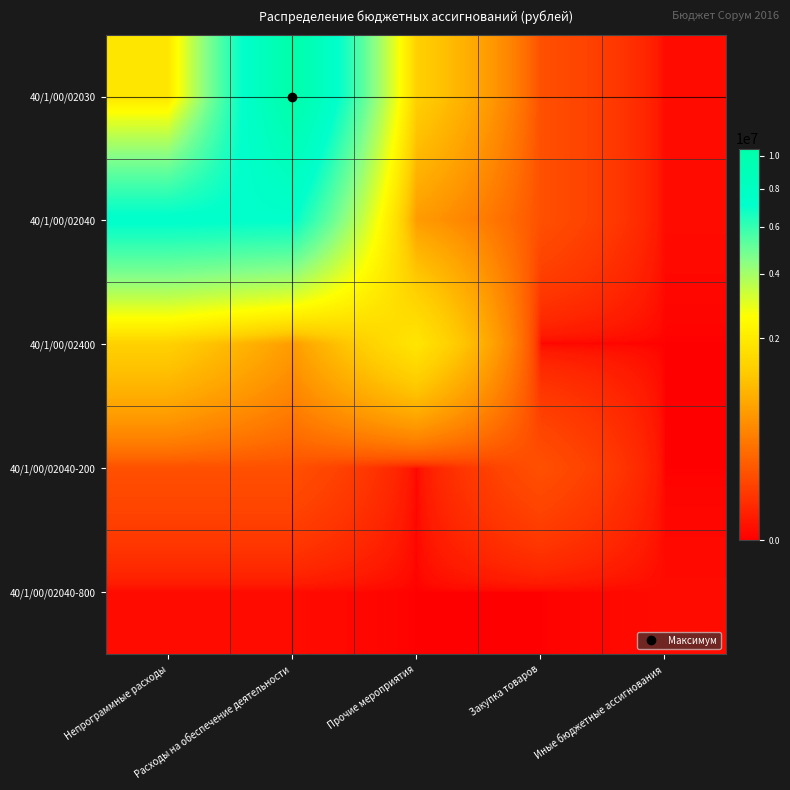

Which series has the largest range (max minus min)?

40/1/00/02030